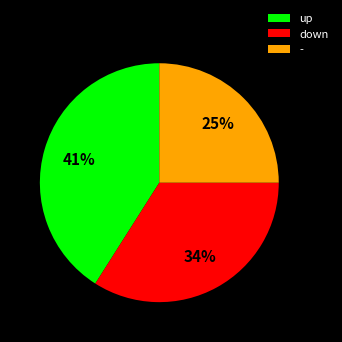

Combined, do - and up account for over 50%?

Yes